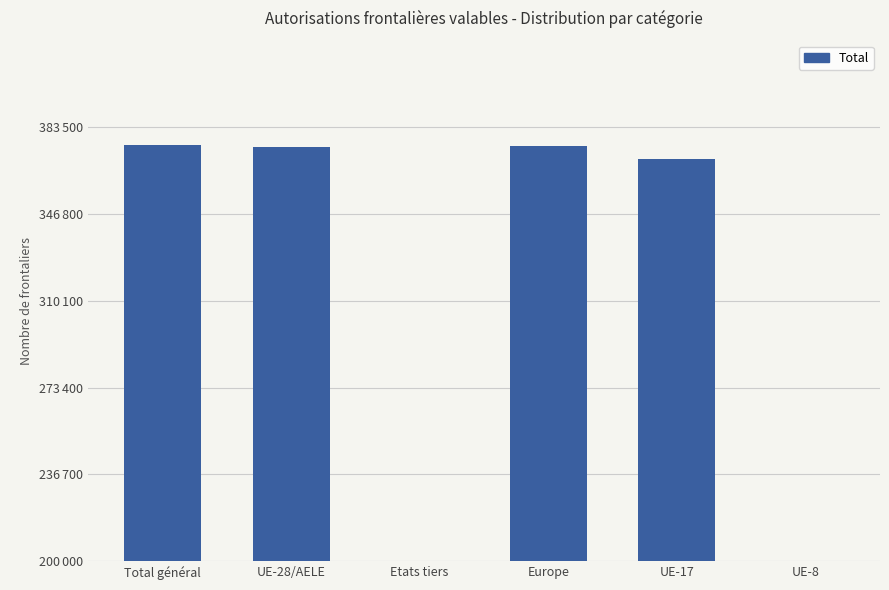

Which has a higher value, UE-17 or Europe?

Europe